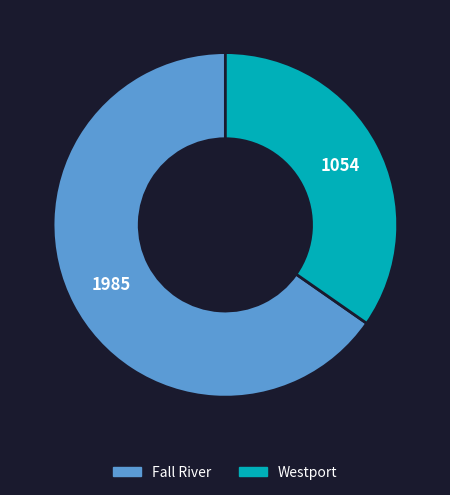

Combined, do Westport and Fall River account for over 50%?

Yes